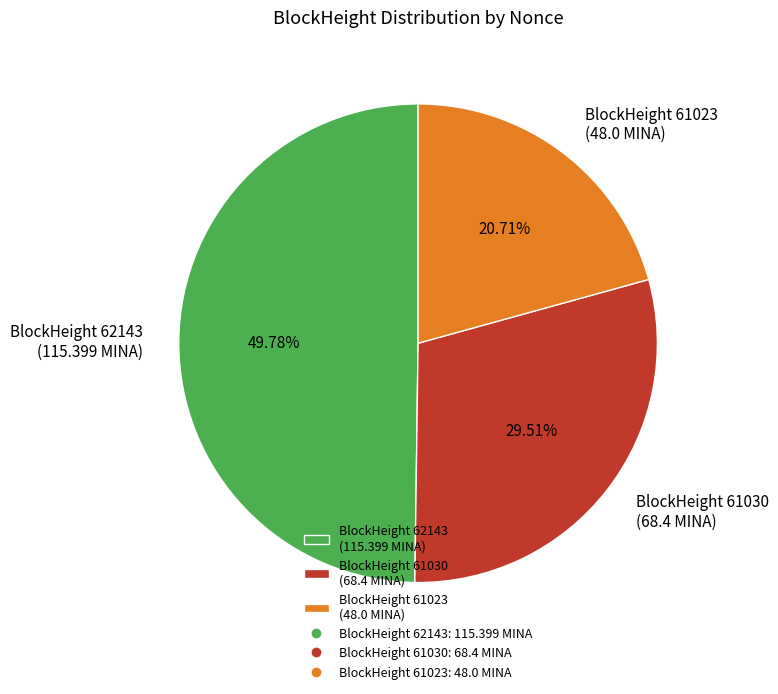

How many slices are in this pie chart?

3